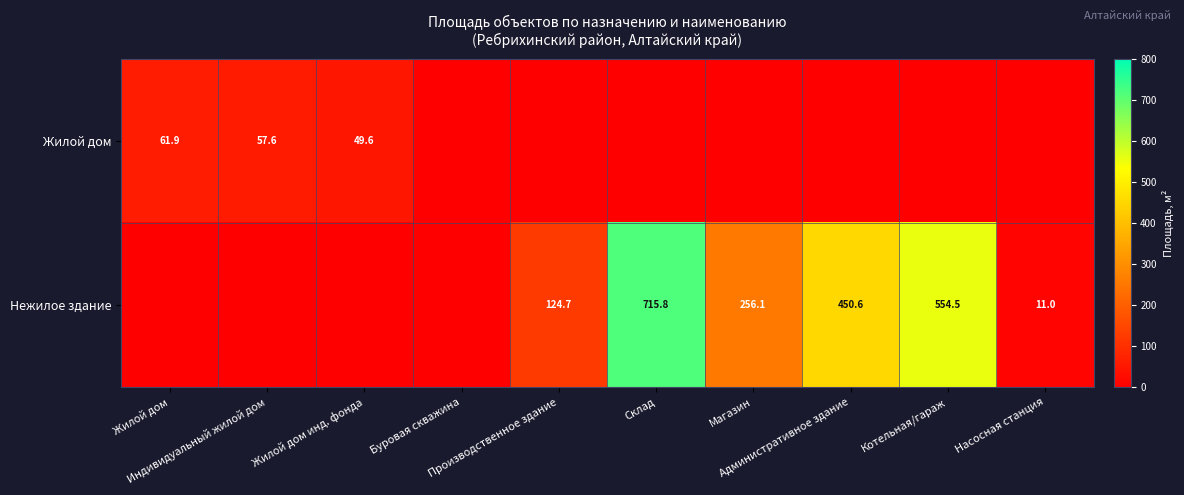

Which series has the widest spread of values?

Нежилое здание